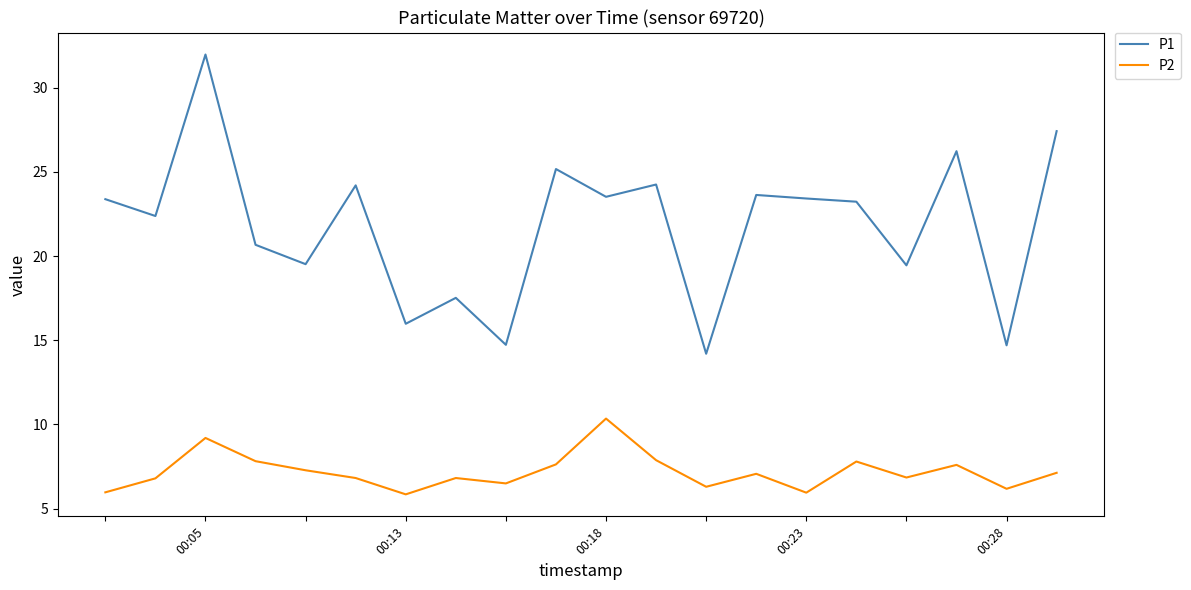

True or false: P2 and P1 cross at least once.

False